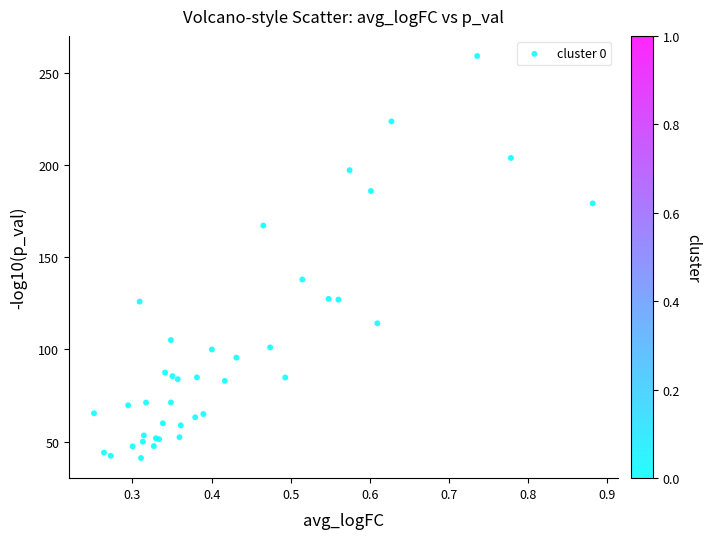

What Y value in the scatter plot is closest to 150?

137.9